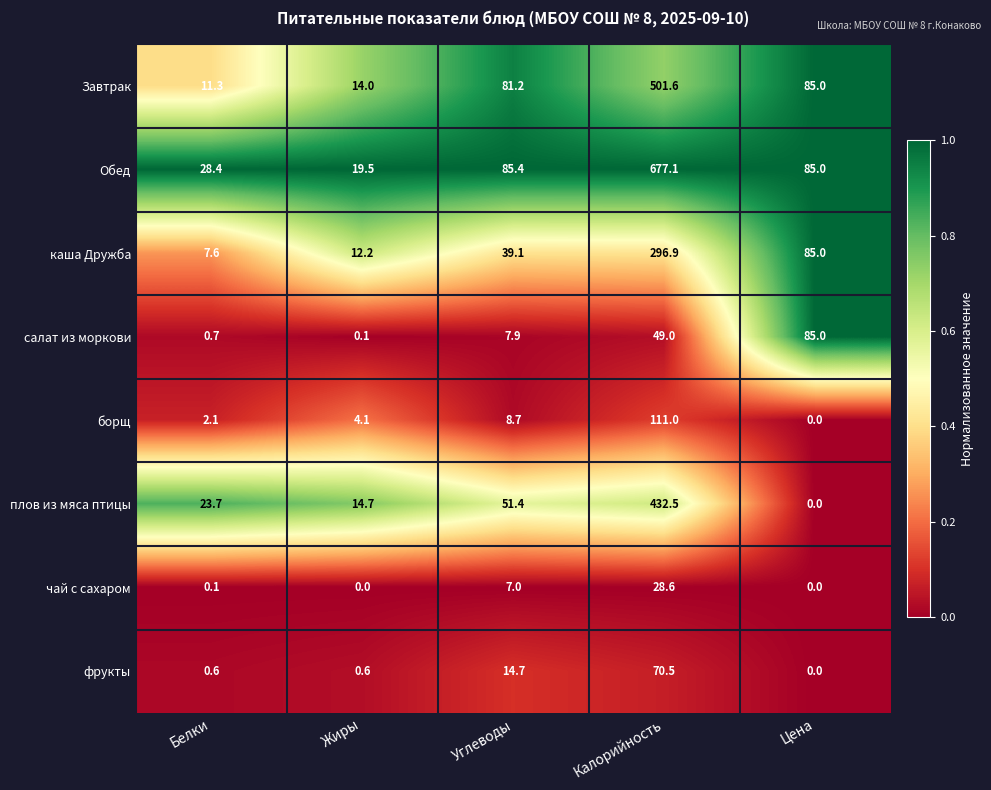

Which series has the largest total across all categories?

Обед